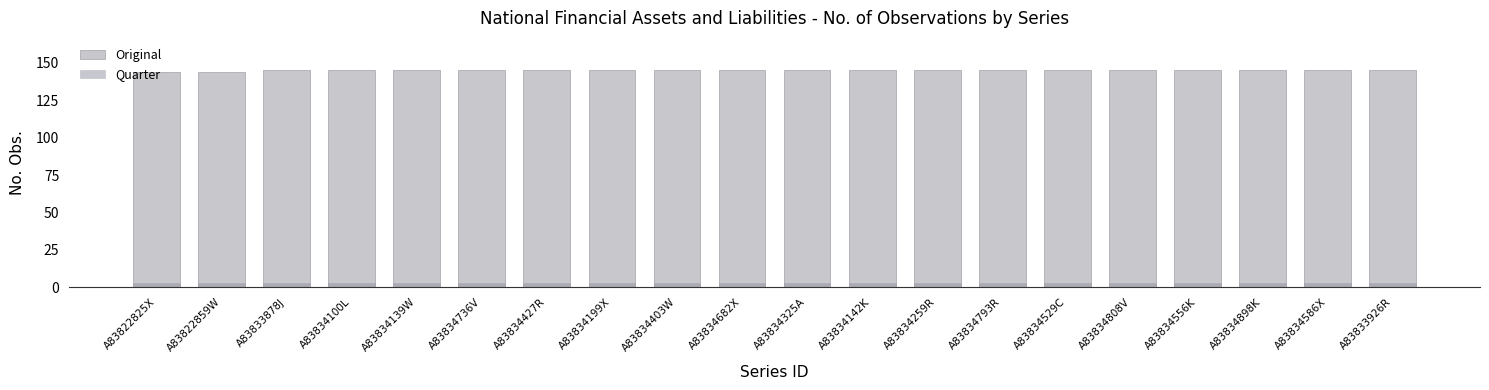

Which series has the largest range (max minus min)?

Original